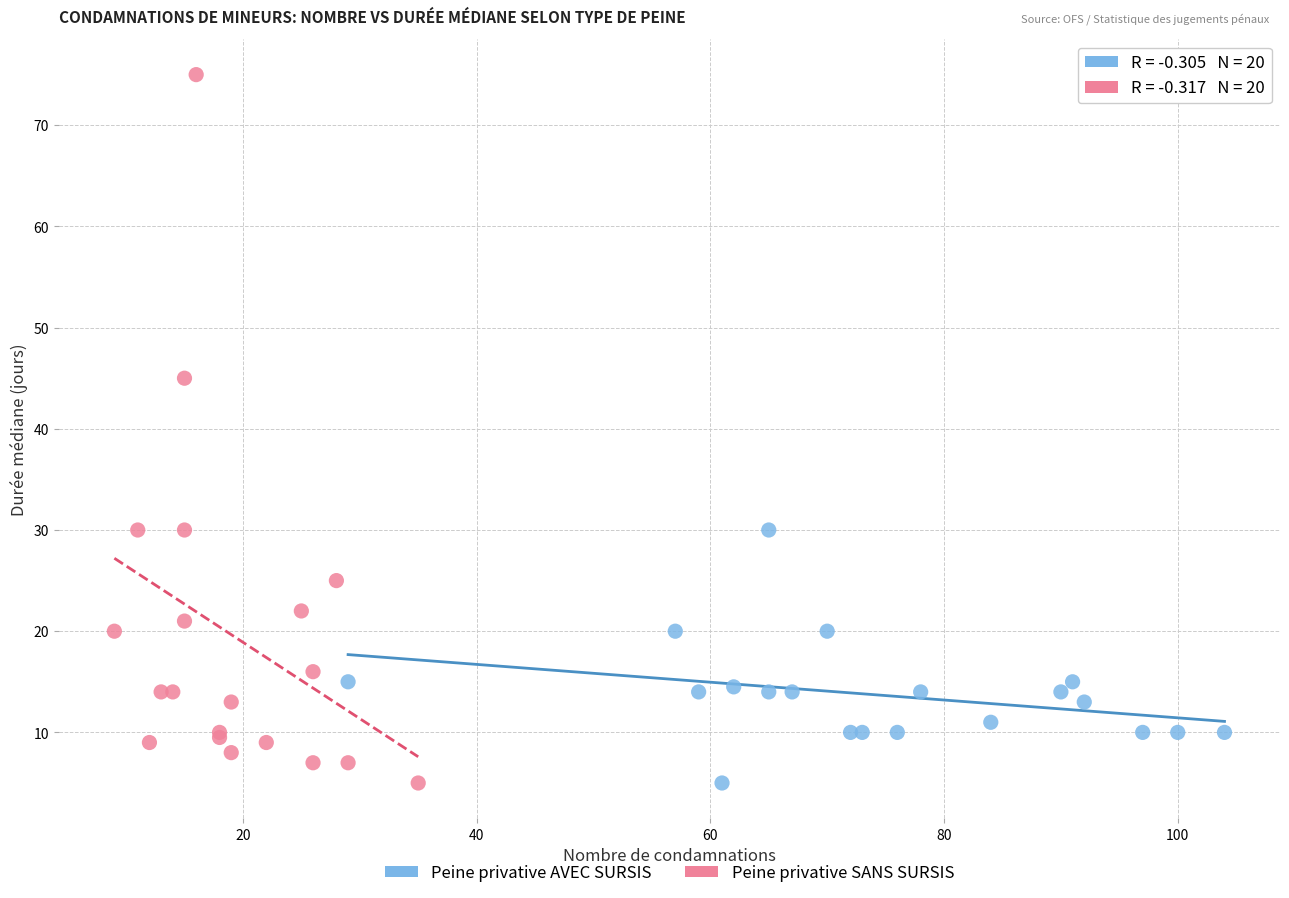

Which series contains the highest Y value?

Peine privative SANS SURSIS